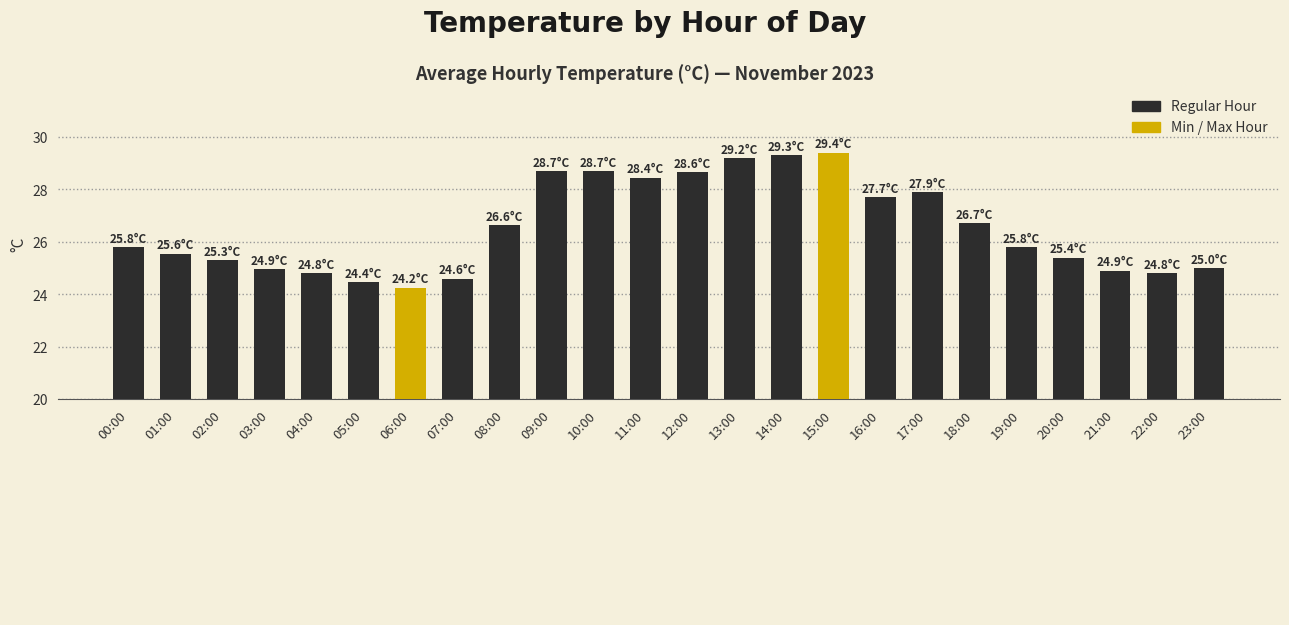

What is the average value?

26.5